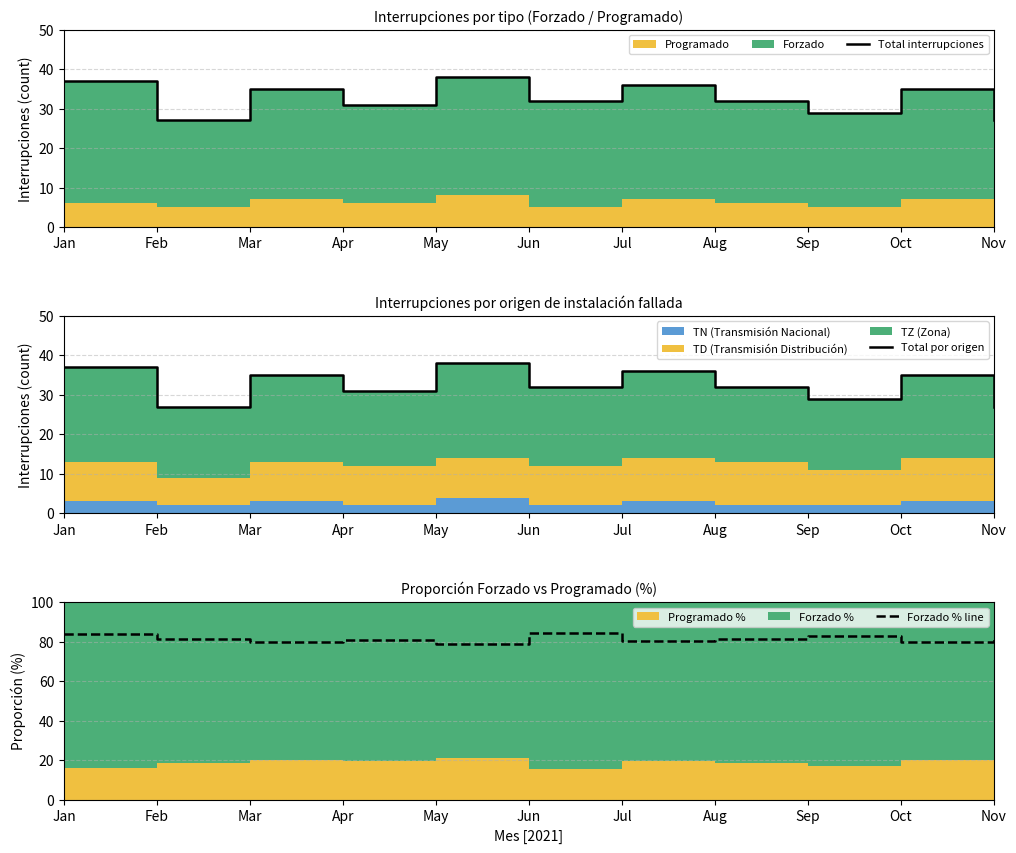

At how many categories does at least one series exceed 74?

11